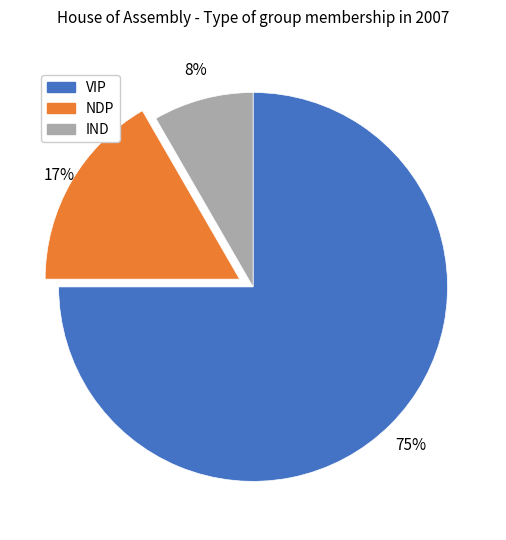

To the nearest percent, what portion does VIP represent?

75%